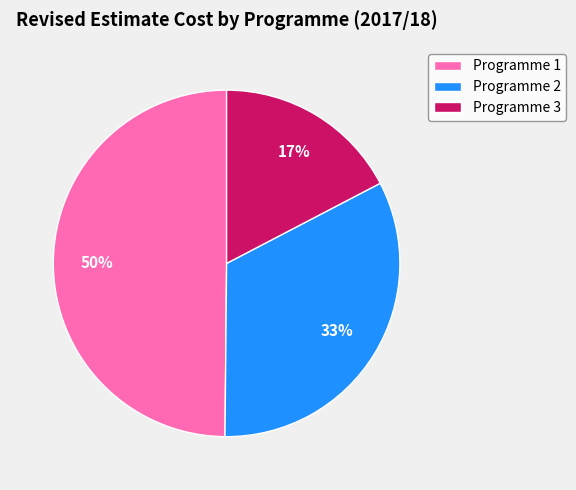

Is there a majority slice in this chart?

No